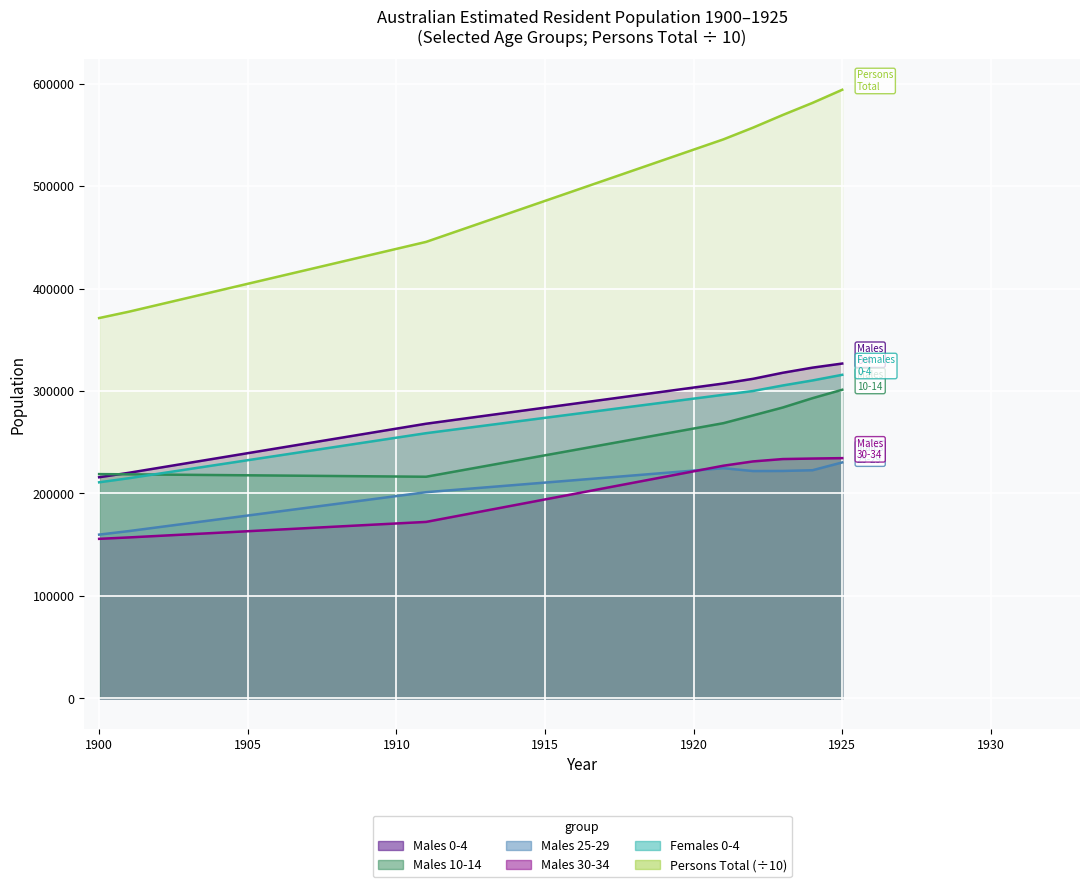

True or false: Persons Total has more than 1 points higher than both neighbors.

False